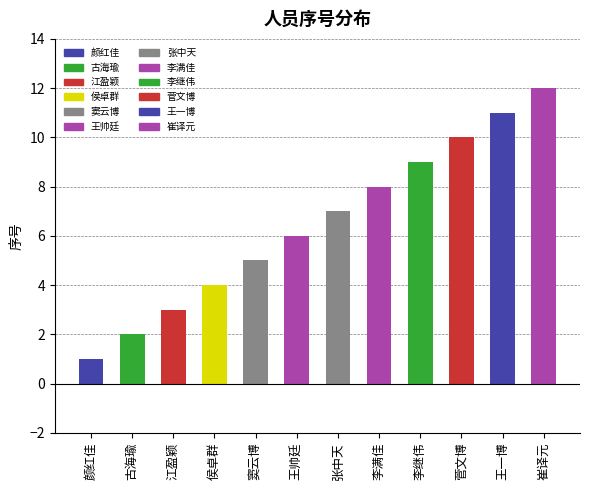

Which category has the lowest value across all series?

颜红佳